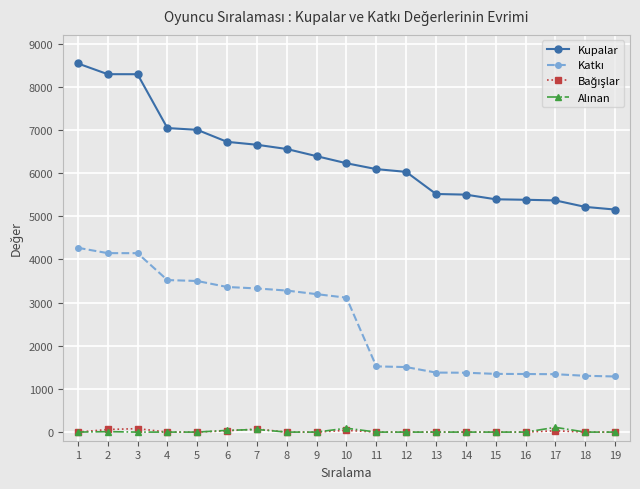

Which series has the largest total across all categories?

Kupalar